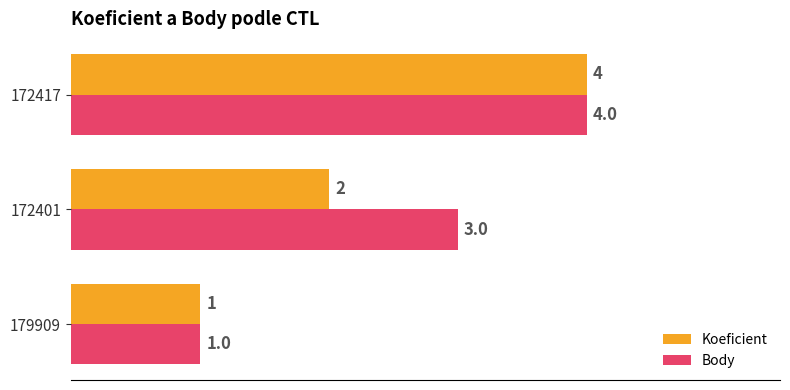

At which category is the sum across all series the highest?

172417